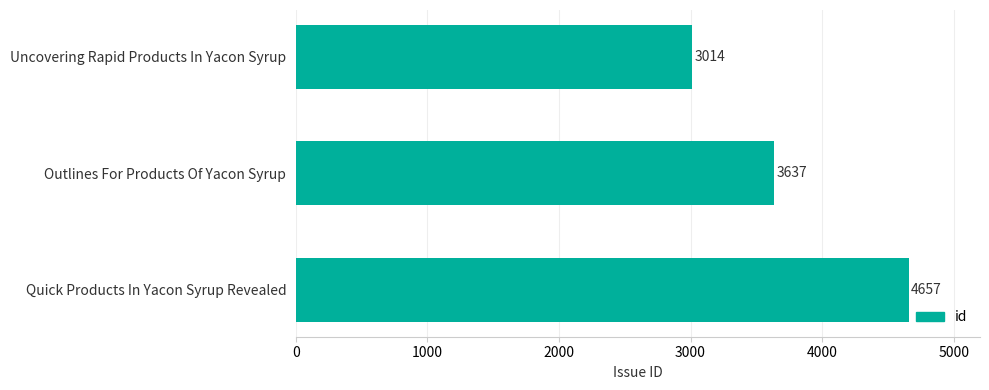

Where is the data nearest to the value 3835?

Outlines For Products Of Yacon Syrup